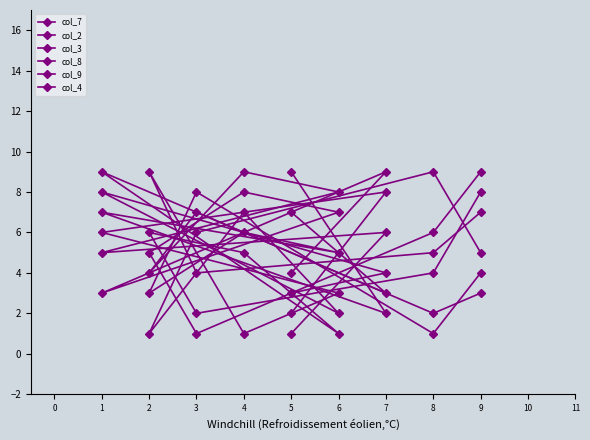

What are all the series names shown in the legend?

col_7, col_2, col_3, col_8, col_9, col_4